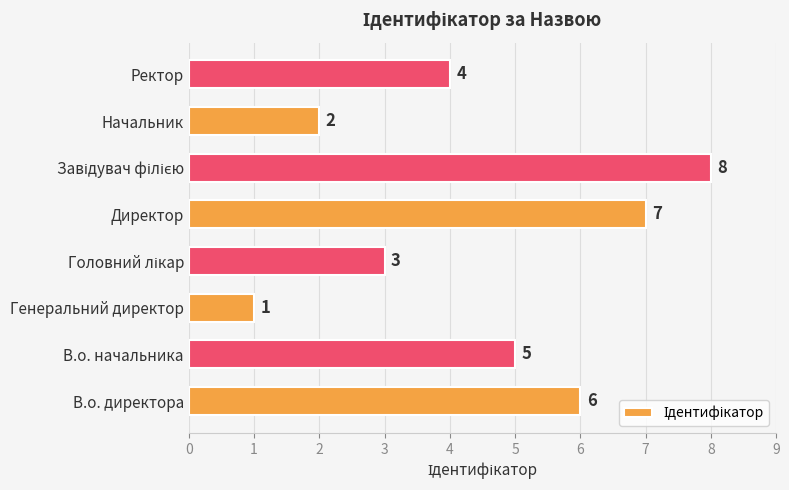

How many values are between 3 and 7?

5